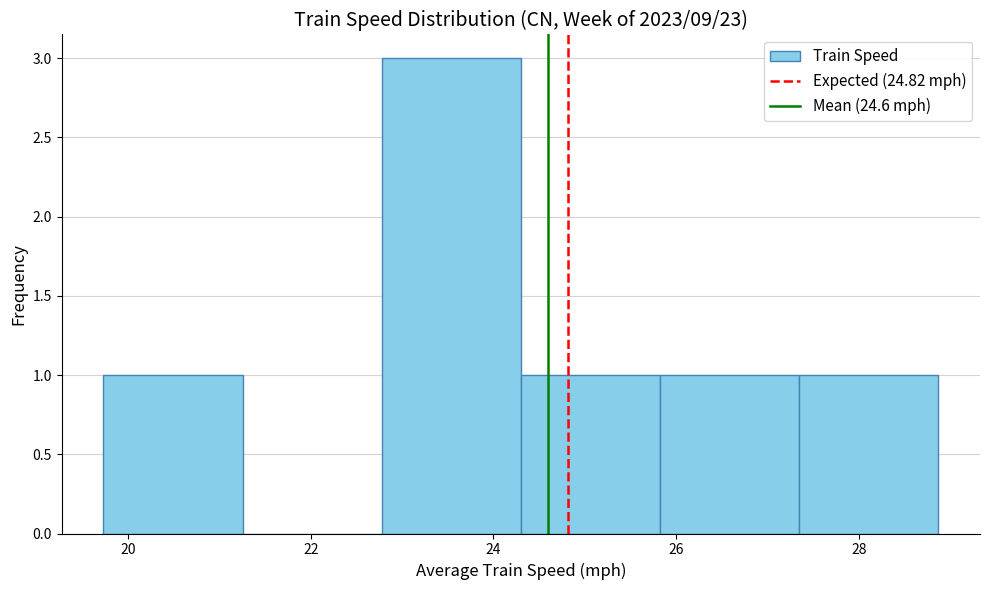

What is the height of the bar covering 24.4 to 25.8 on the x-axis? Neither the bar edges nor the heights are printed on the chart, so give them approximately, as read against the axes.

1